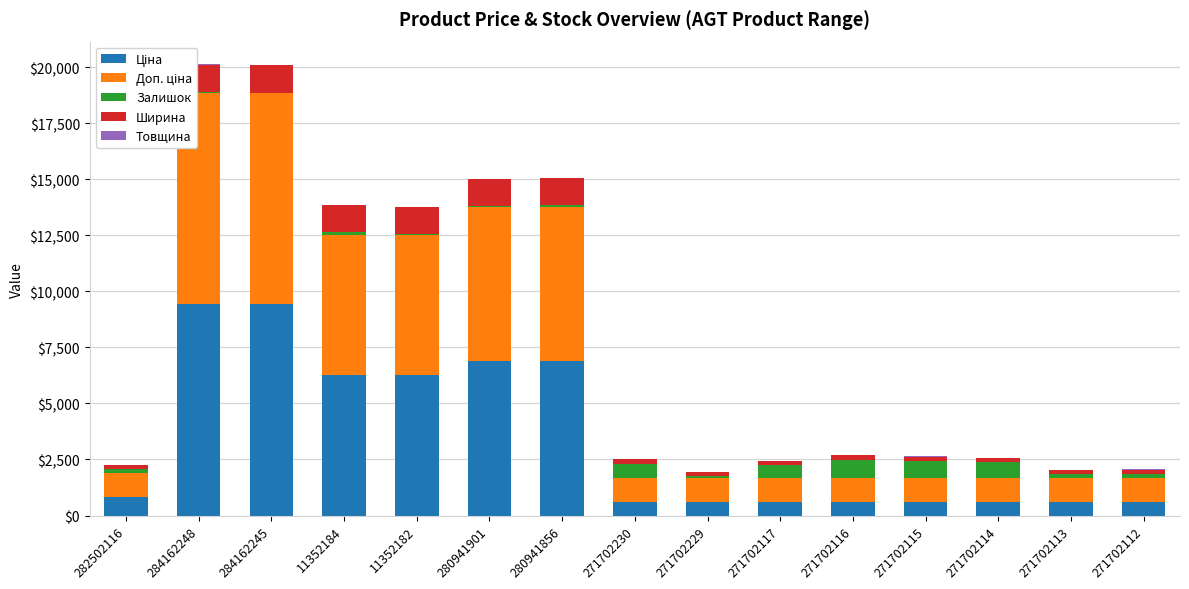

Is the value of Ціна at 271702229 greater than the value of Товщина at 271702116?

Yes